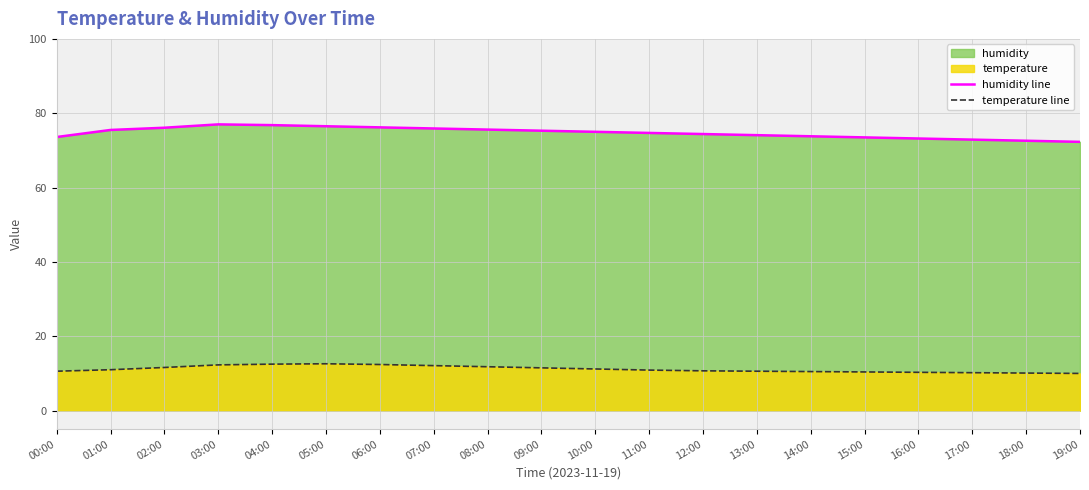

What is the label of the 13th point from the left?

12:00